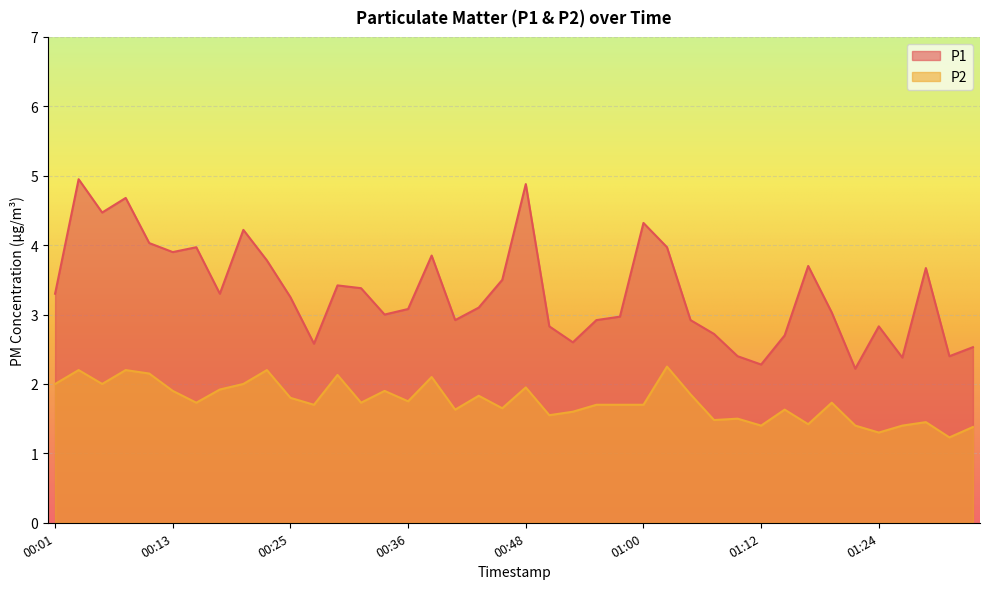

True or false: P1 and P2 intersect in this chart.

False